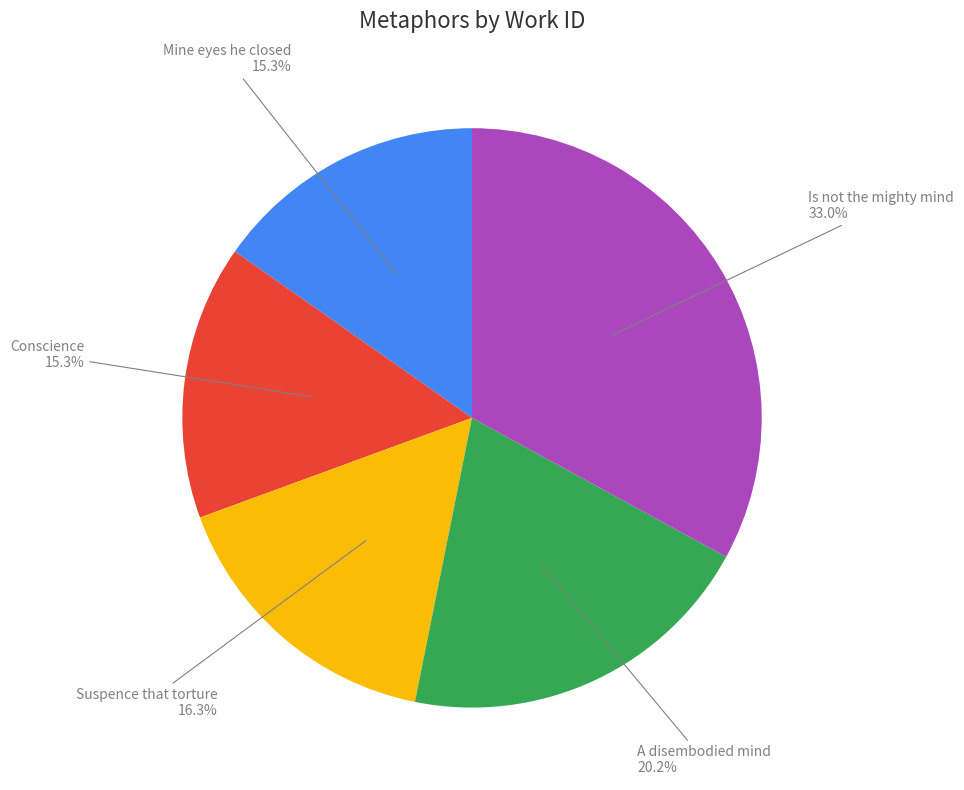

To the nearest percent, what portion does Mine eyes he closed represent?

15%